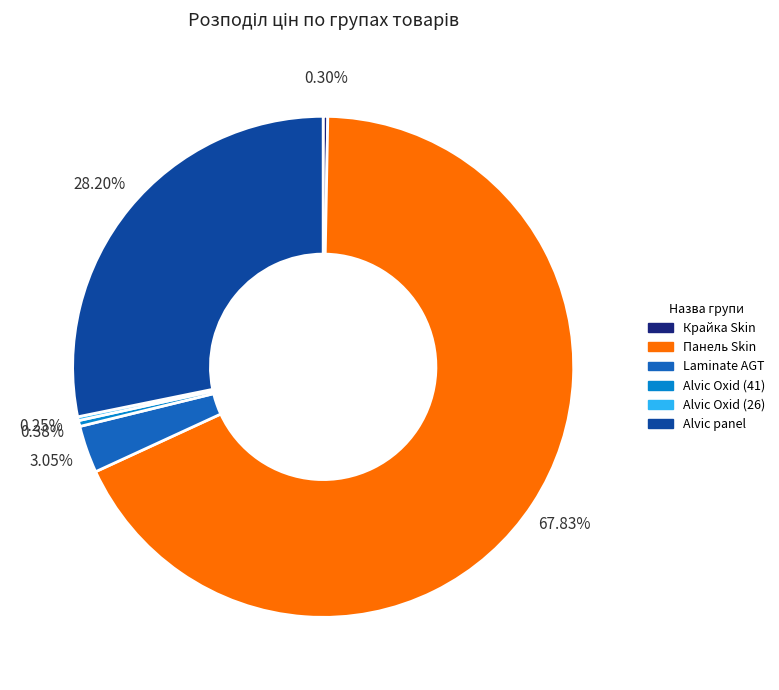

What is the ratio of the value at Alvic panel to the value at Alvic Oxid (41)?

74.5